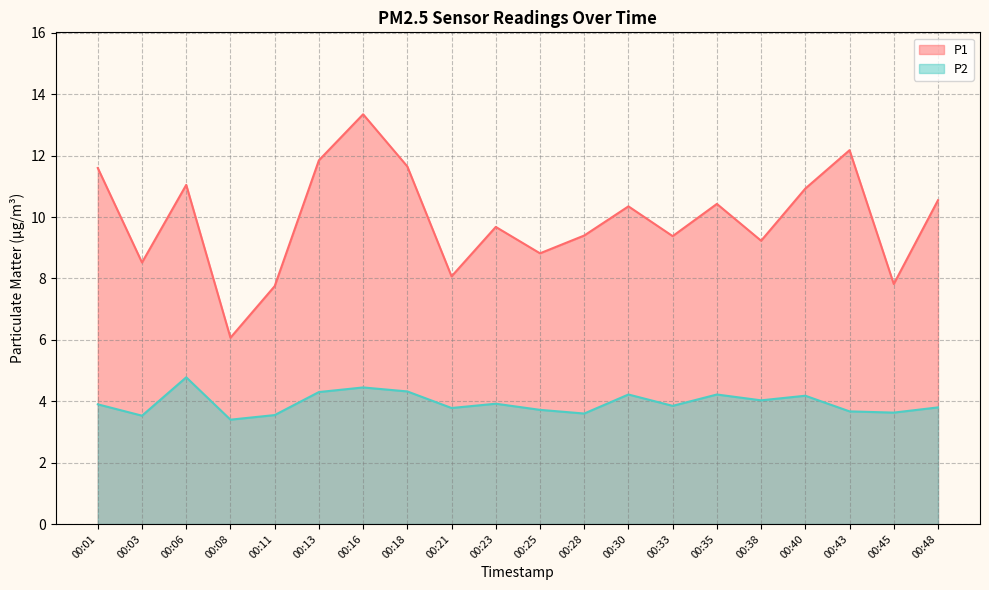

Rank the categories by P2 value from highest to lowest.

00:06, 00:16, 00:18, 00:13, 00:30, 00:35, 00:40, 00:38, 00:23, 00:01, 00:33, 00:48, 00:21, 00:25, 00:43, 00:45, 00:28, 00:11, 00:03, 00:08